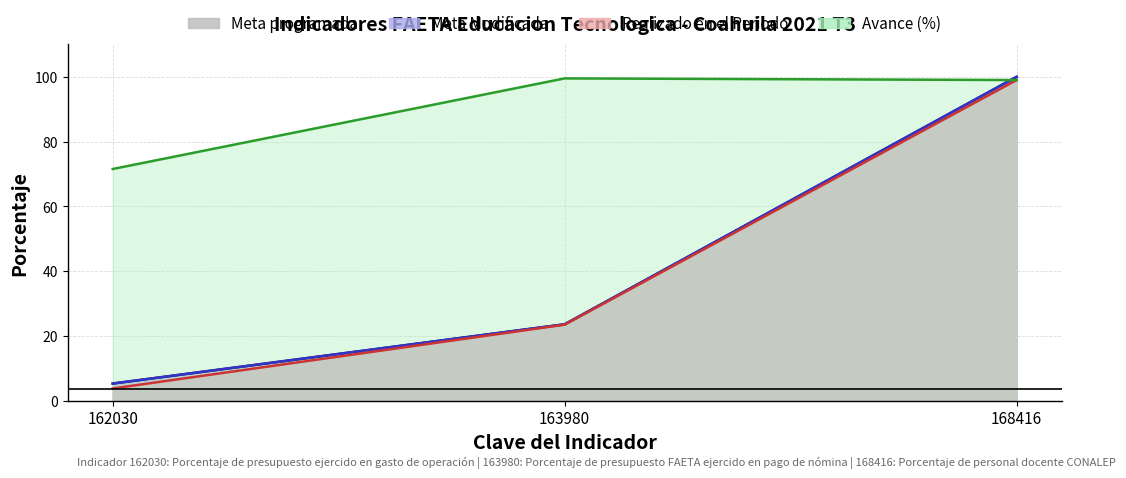

What is the total value across all series at 162030?

86.0